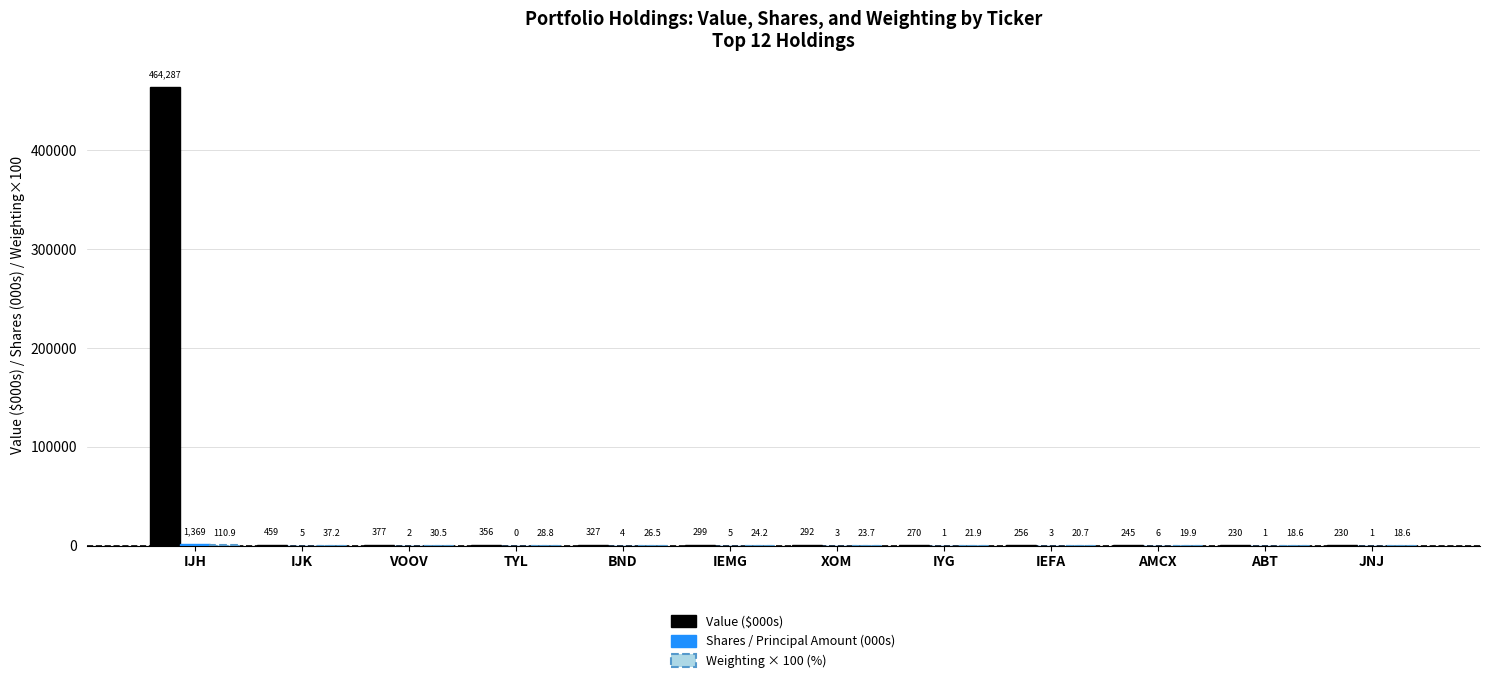

The Value ($000s) series shows 464287.5 at IJH. True or false?

True